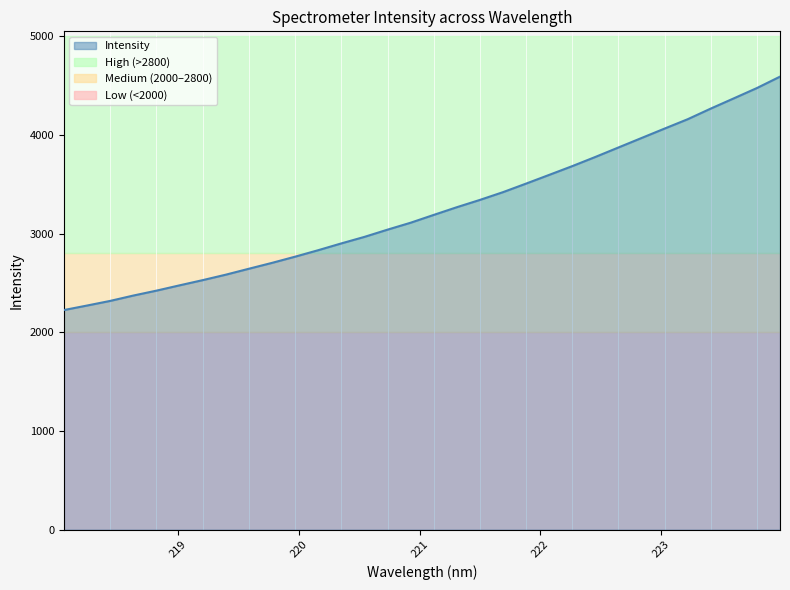

What is the greatest value displayed?

4590.4